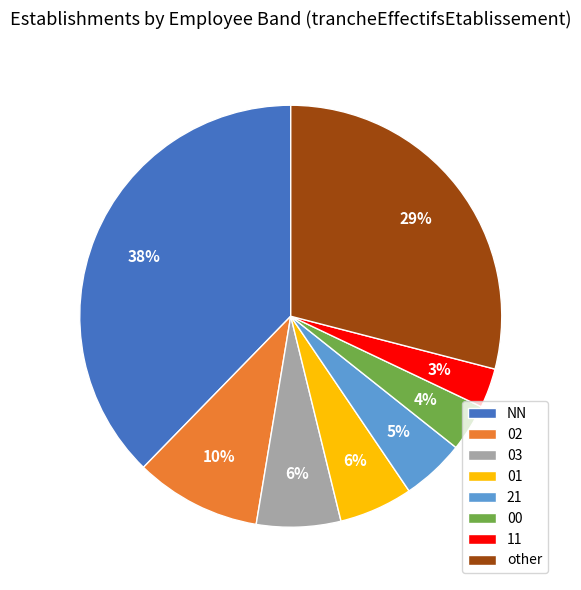

What is the largest slice in the pie chart?

NN